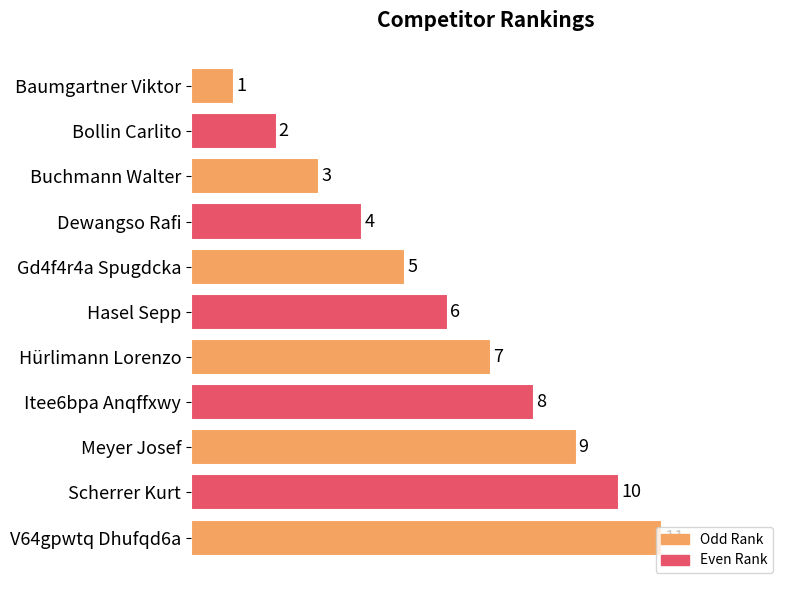

What is the smallest value displayed?

1